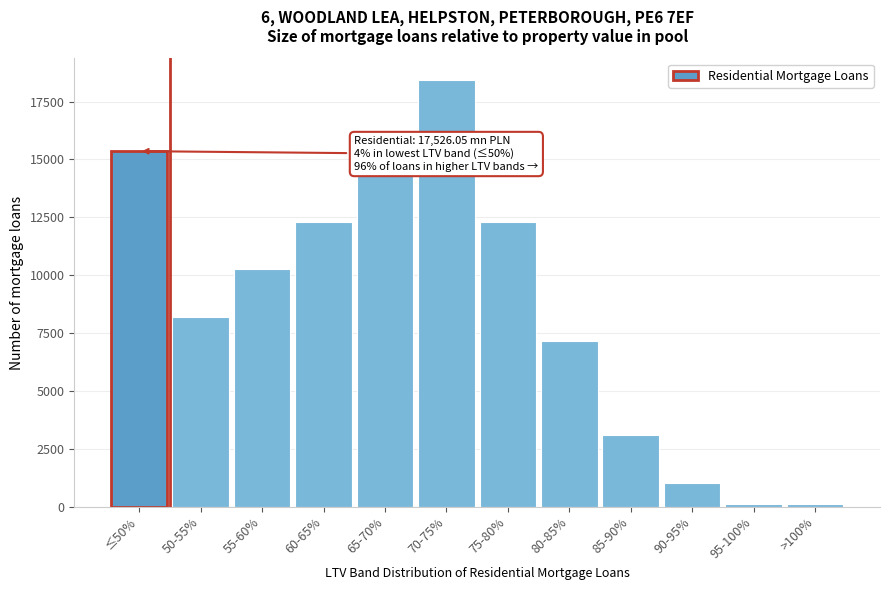

What is the average value?

8558